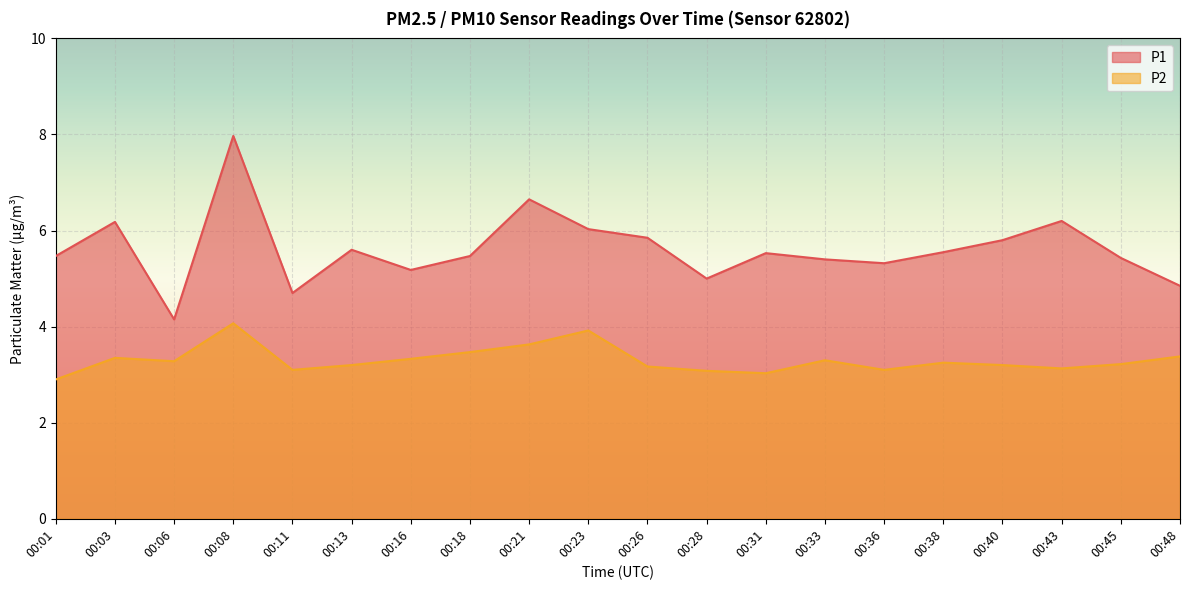

Reading left to right, what are all the values shown in this chart?

P1: 5.5	6.2	4.2	8.0	4.7	5.6	5.2	5.5	6.7	6.0	5.8	5.0	5.5	5.4	5.3	5.5	5.8	6.2	5.4	4.8
P2: 2.9	3.4	3.3	4.1	3.1	3.2	3.3	3.5	3.6	3.9	3.2	3.1	3.0	3.3	3.1	3.2	3.2	3.1	3.2	3.4